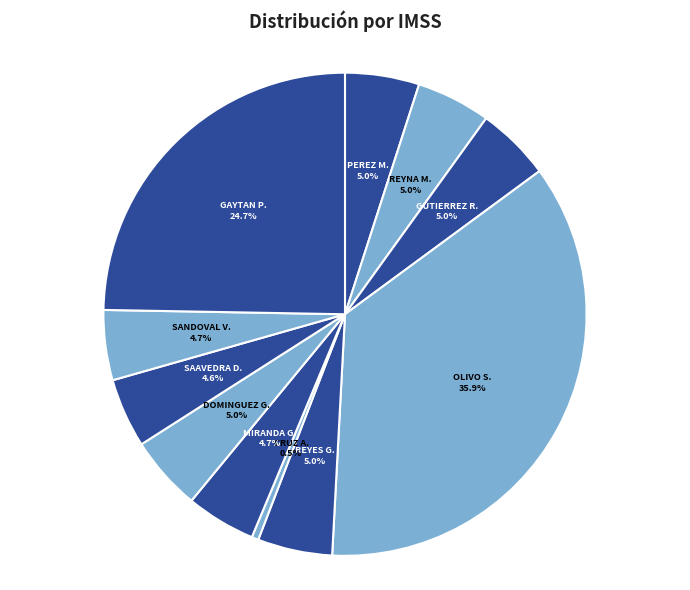

Which has a higher value, SANDOVAL V. or CRUZ A.?

SANDOVAL V.